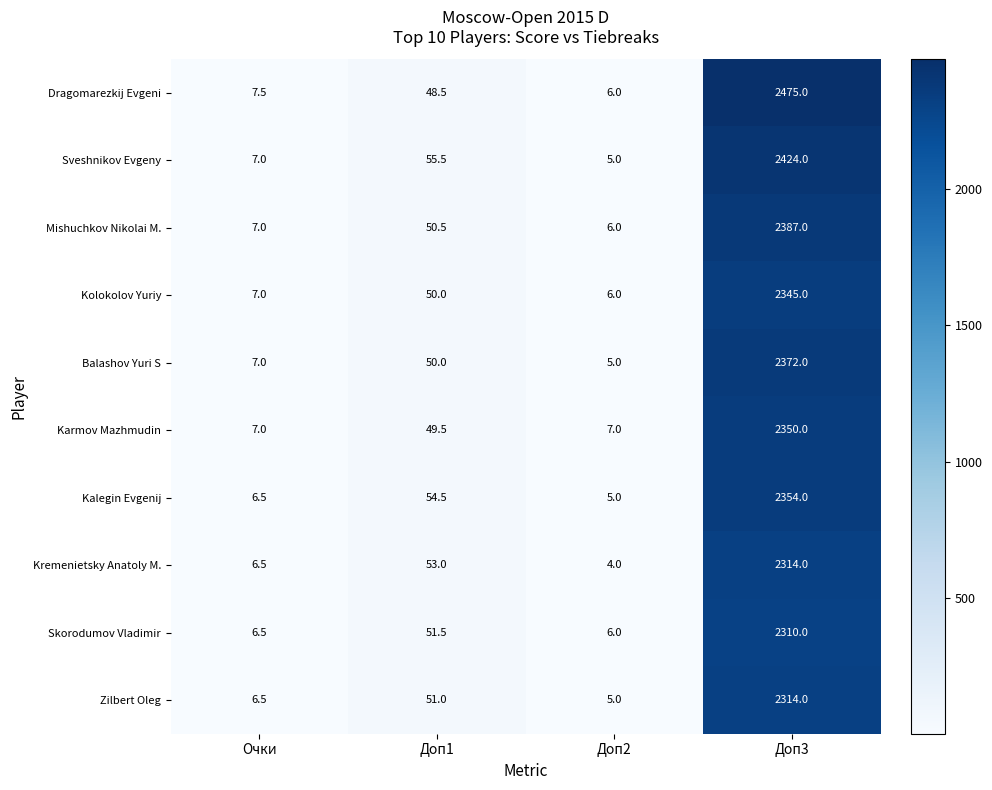

Rank the categories by Balashov Yuri S value from lowest to highest.

Доп2, Очки, Доп1, Доп3